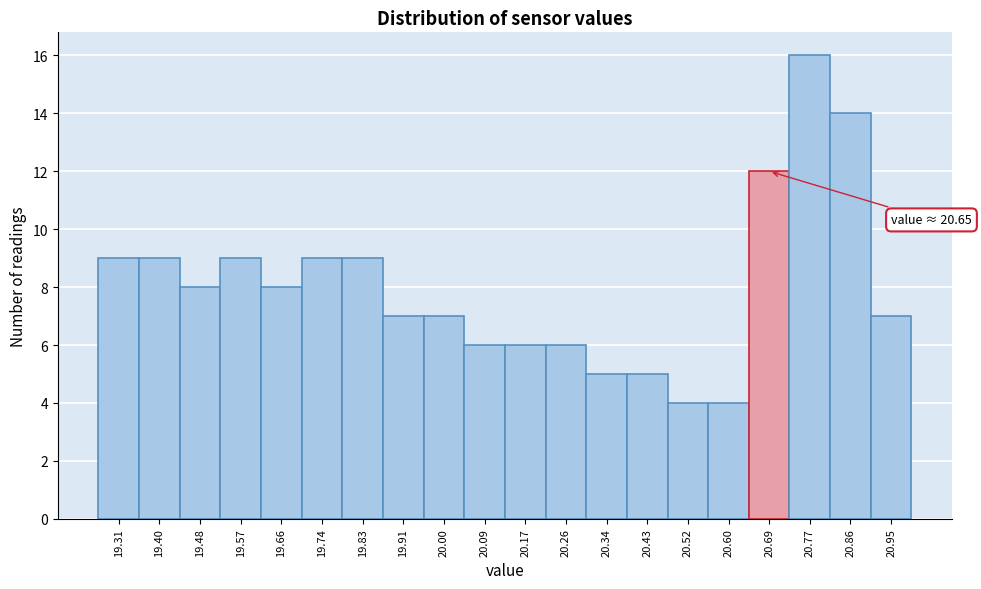

Which range on the x-axis has the tallest bar?

20.732 to 20.818